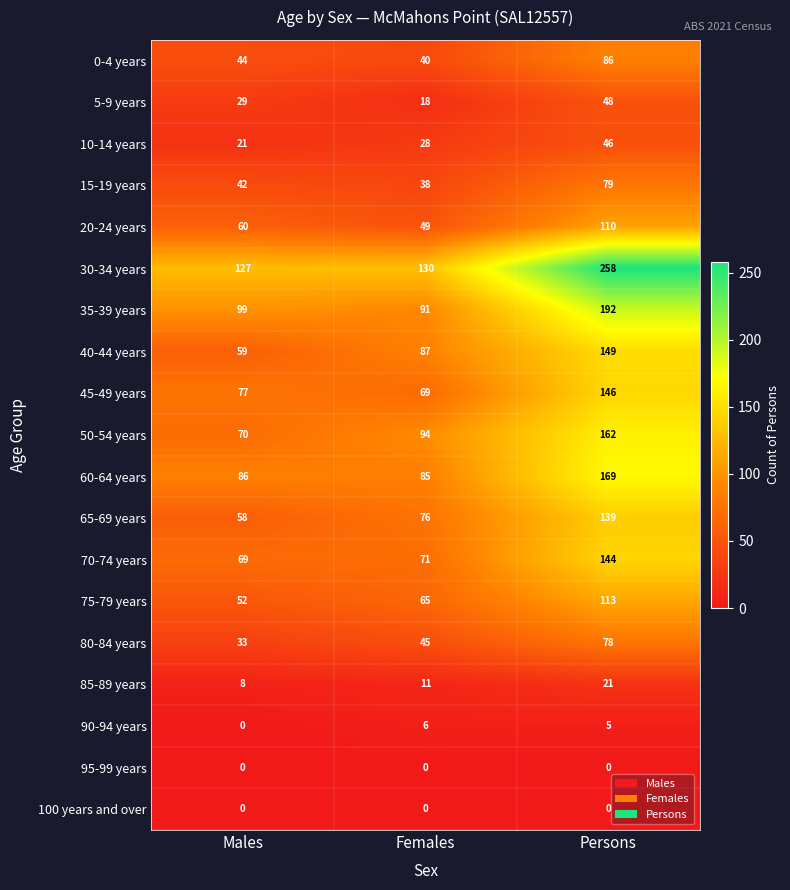

Read the 65-69 years value at Males, to the nearest 5.

60